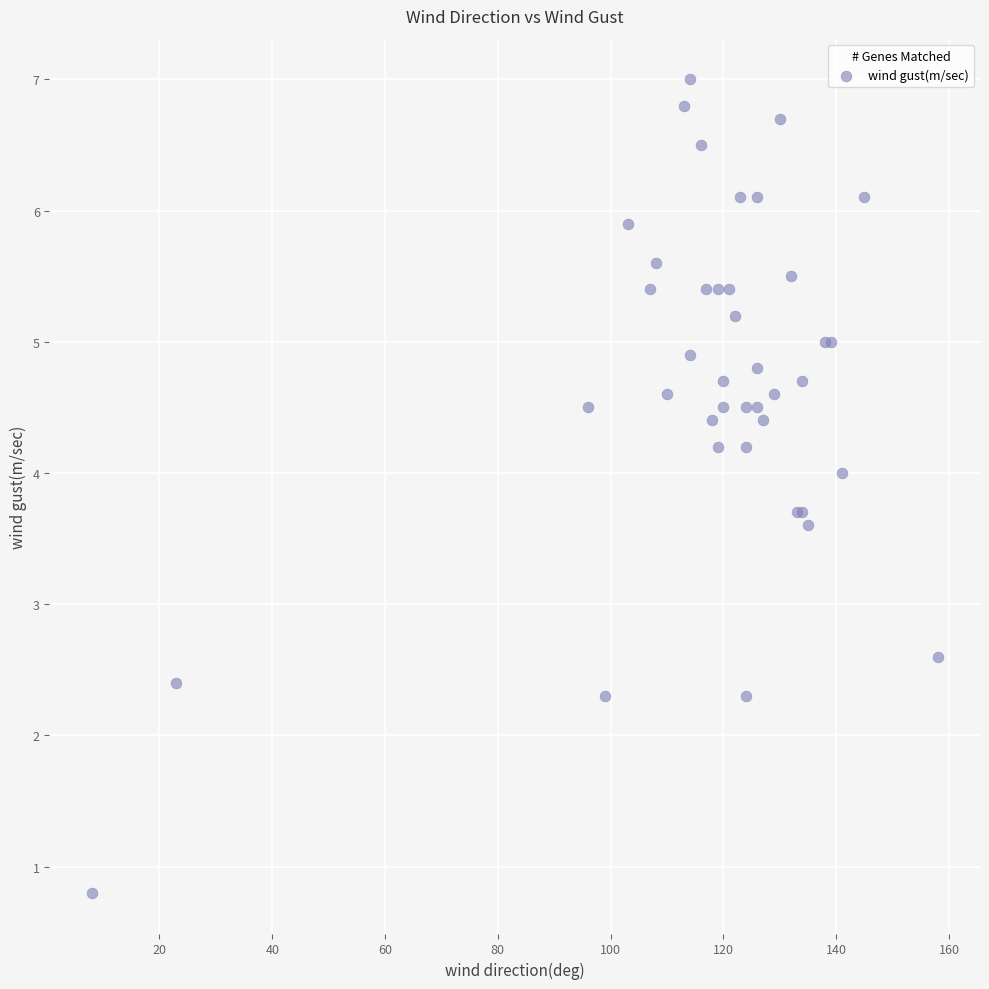

What Y value in the scatter plot is closest to 3?

2.6